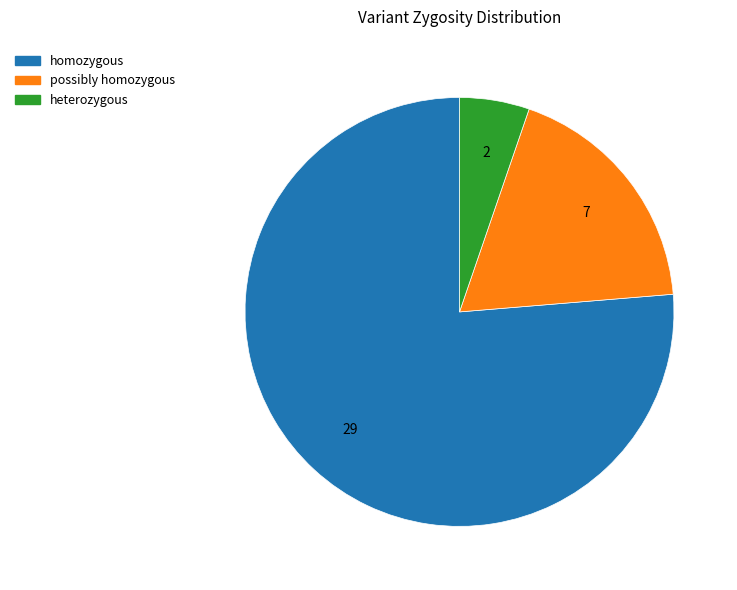

Is homozygous the majority of the pie?

Yes